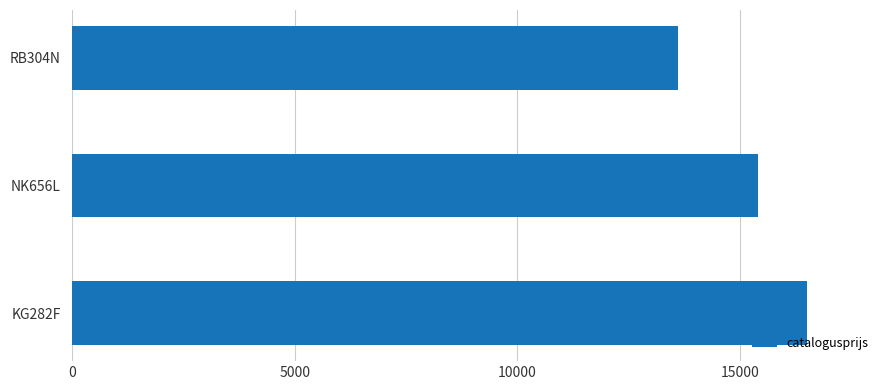

Reading bottom to top, what are all the values shown in this chart?

16494	15402	13599